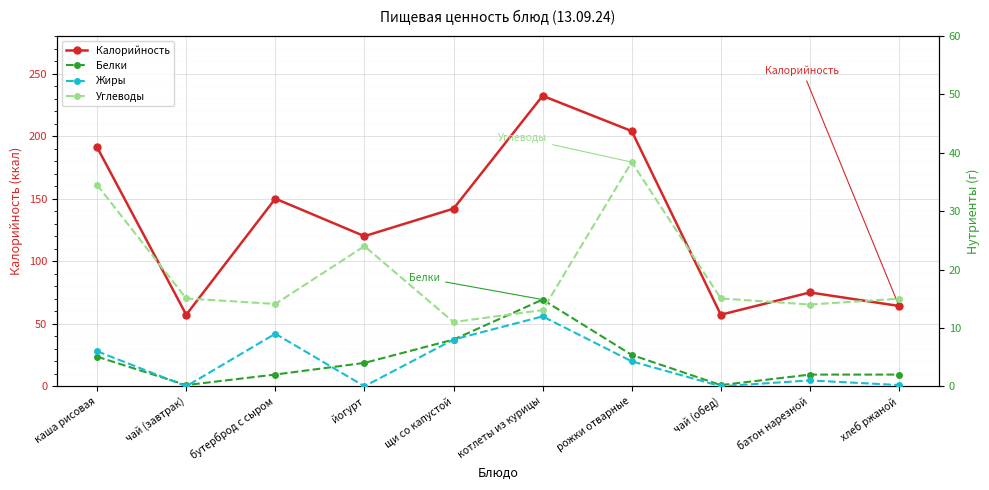

What is the approximate value of Белки at котлеты из курицы?

14.8